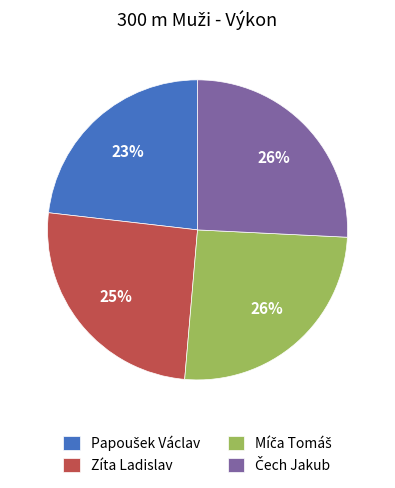

What percentage is the Zíta Ladislav slice, to the nearest percent?

25%